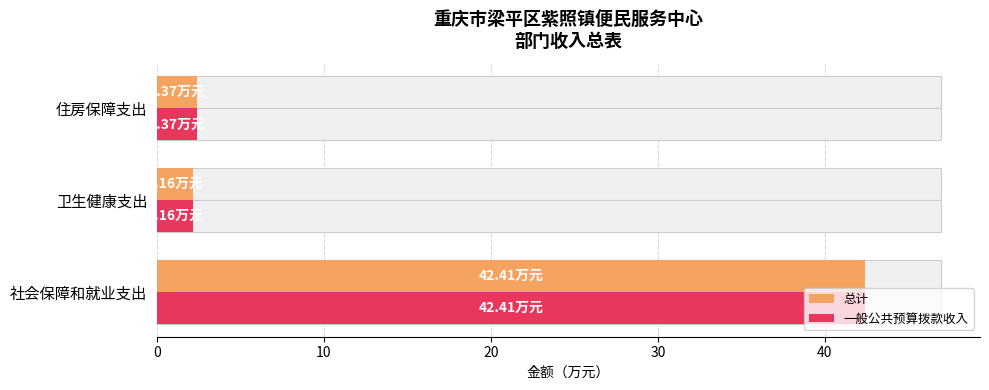

What is the value of the 总计 bar at the 2nd from the left?

2.2